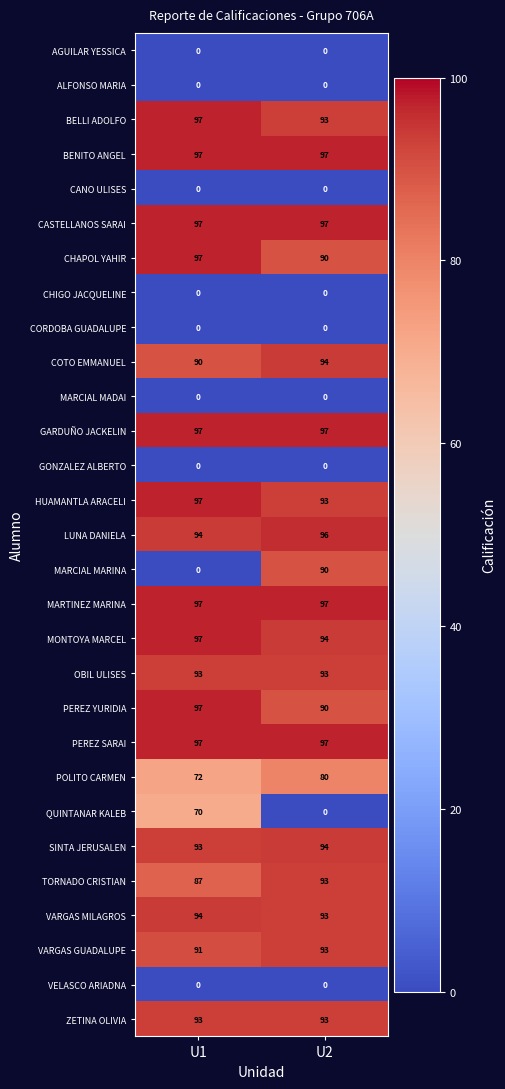

What is the approximate value of PEREZ SARAI at U1?

97